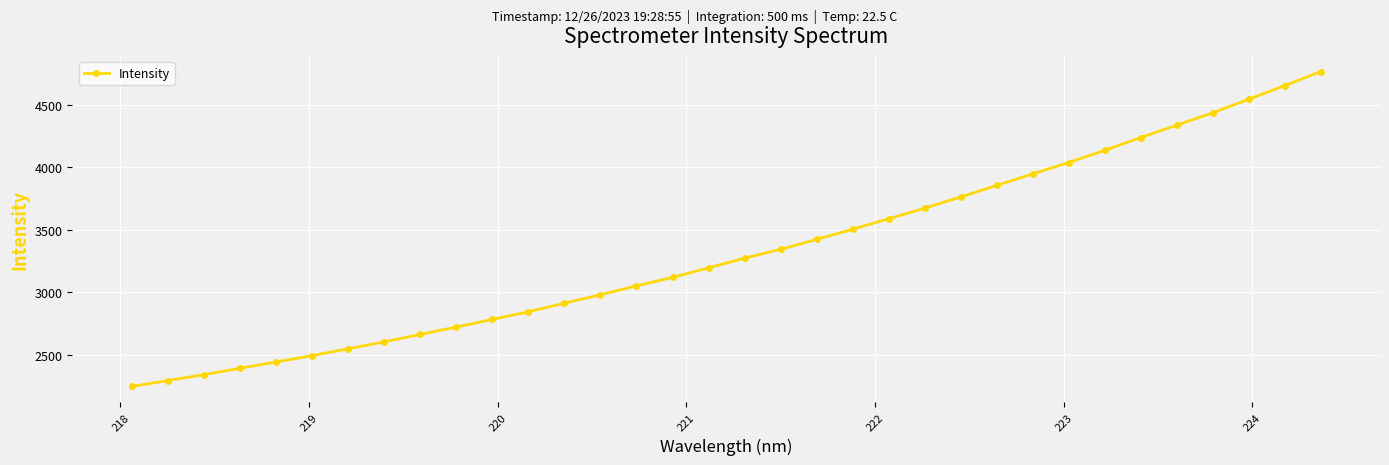

What is the maximum value shown in the chart?

4766.4